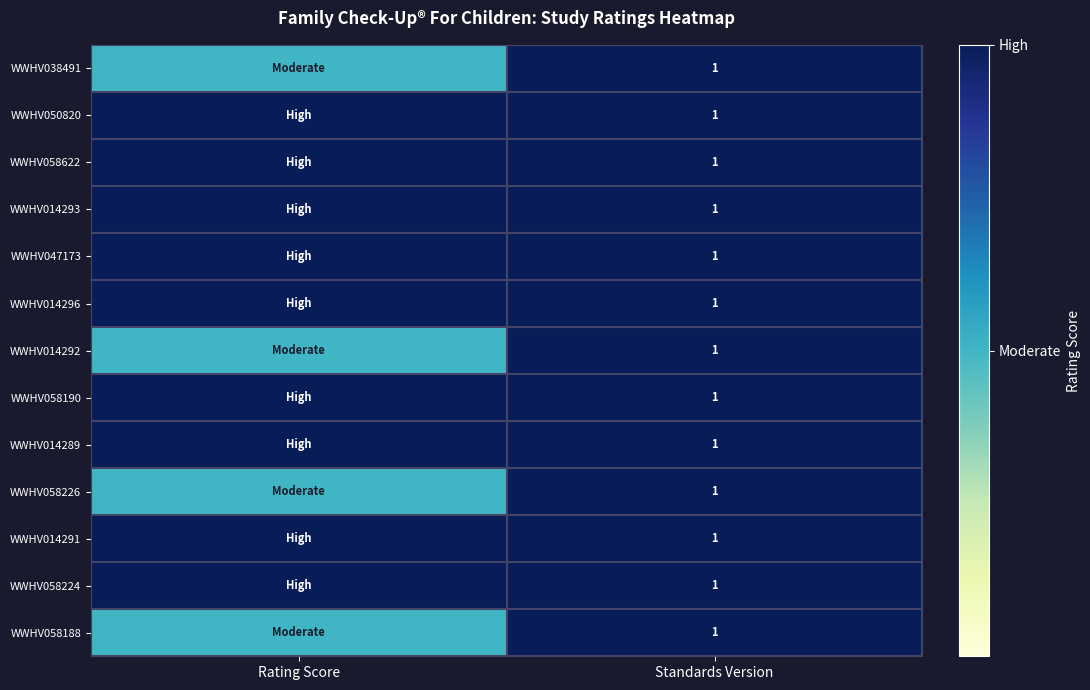

Is it true that WWHV058190 equals 0.6 at Standards Version?

False